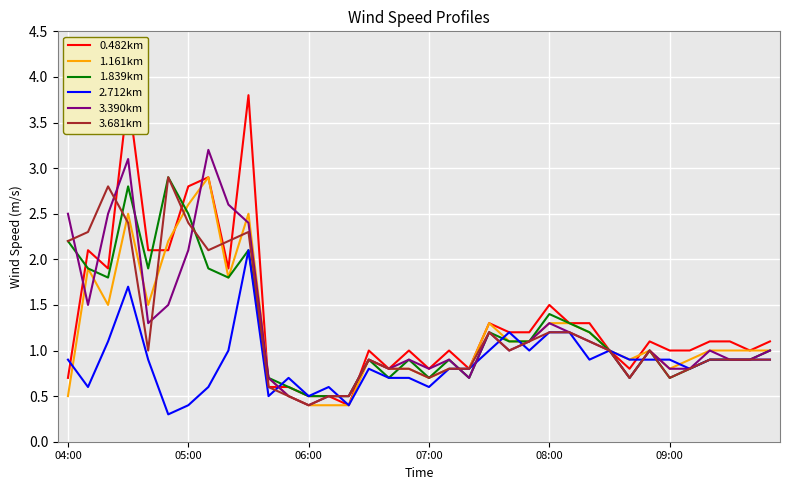

True or false: 1.839km and 3.681km intersect in this chart.

True